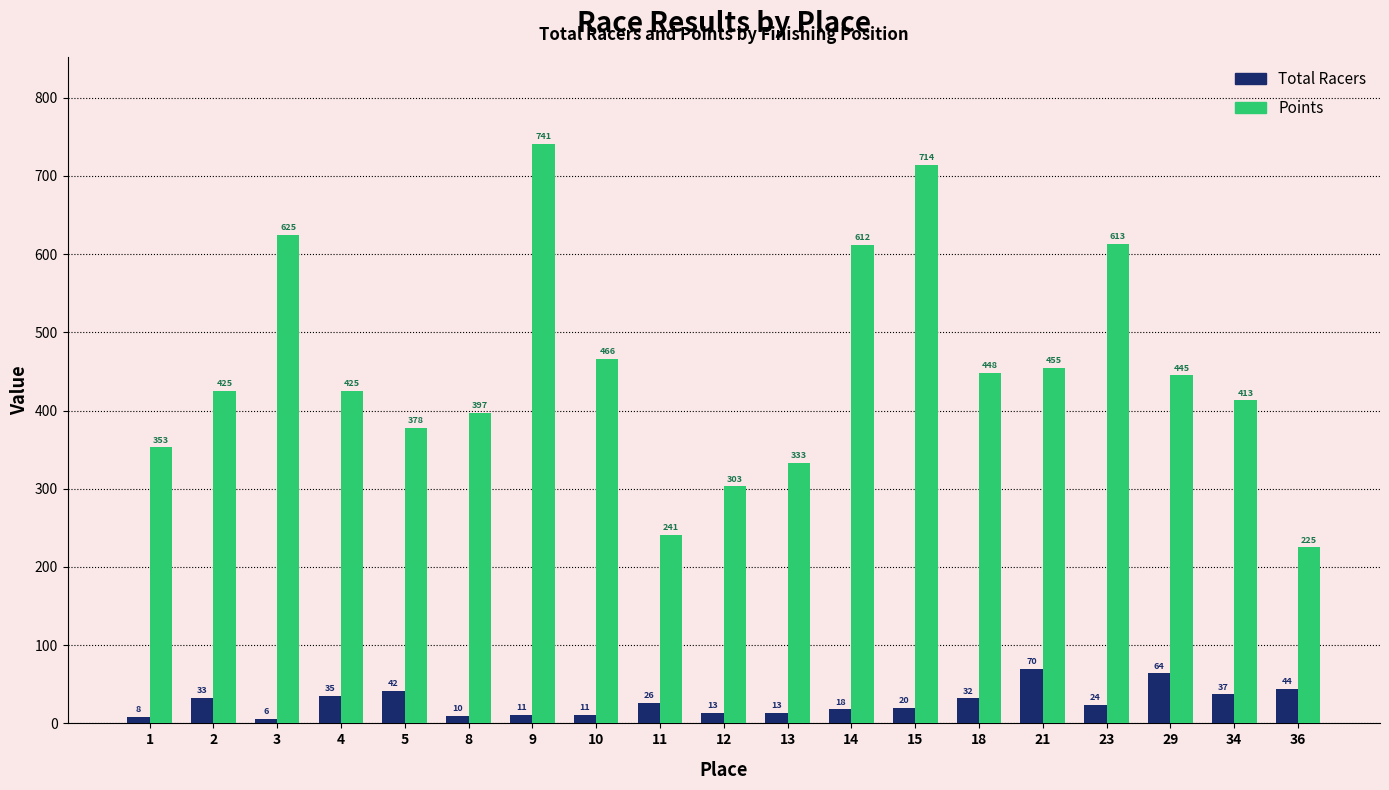

Reading left to right, list all the values displayed in this chart.

Total Racers: 1=8	2=33	3=6	4=35	5=42	8=10	9=11	10=11	11=26	12=13	13=13	14=18	15=20	18=32	21=70	23=24	29=64	34=37	36=44
Points: 1=353	2=425	3=625	4=425	5=378	8=397	9=741	10=466	11=241	12=303	13=333	14=612	15=714	18=448	21=455	23=613	29=445	34=413	36=225